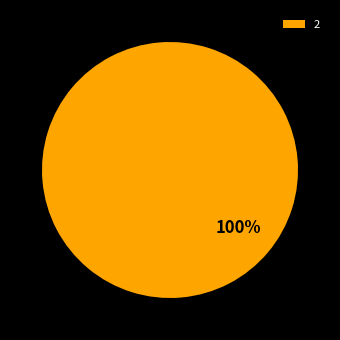

What percentage is the 2 slice, to the nearest percent?

100%